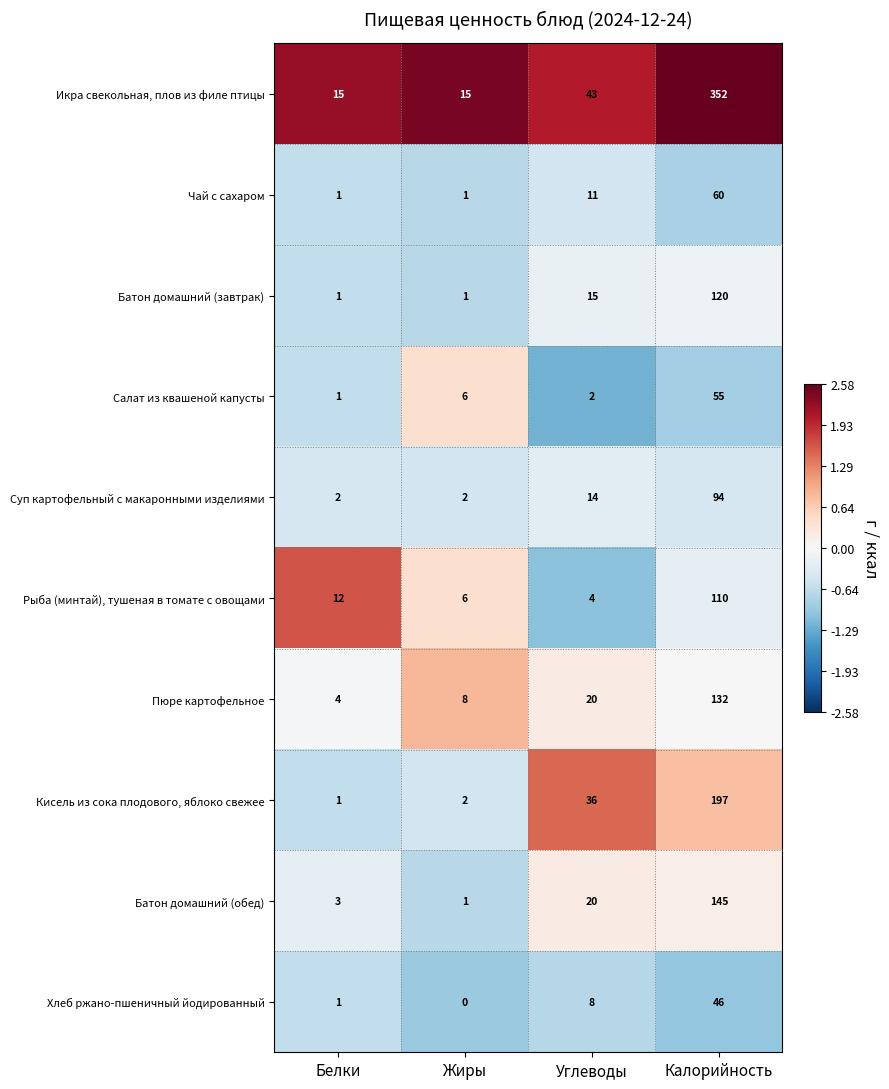

What is the spread (max minus min) of values at Белки?

14